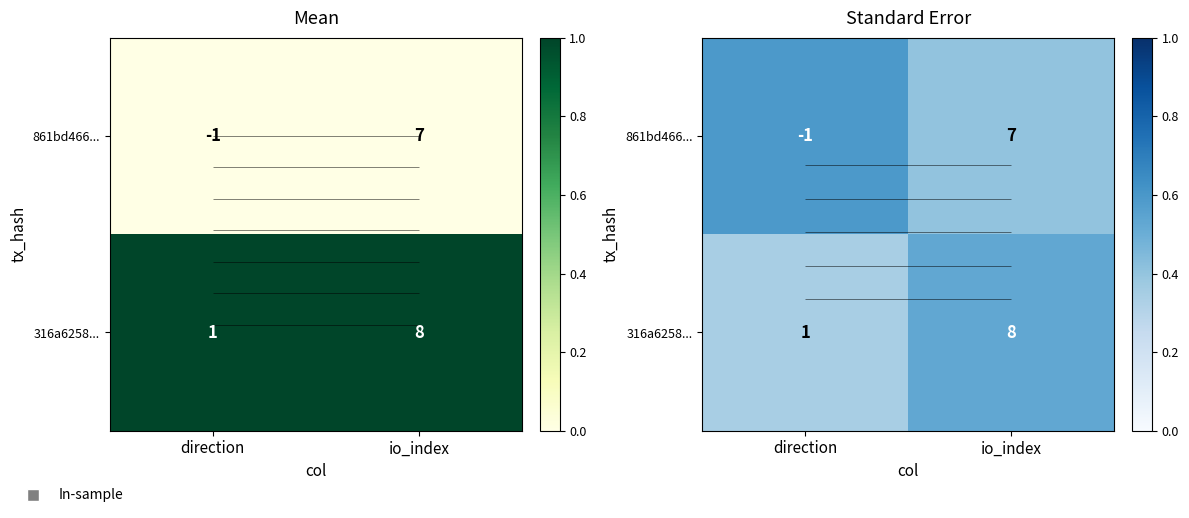

Which series changed the most between direction and io_index?

861bd466...